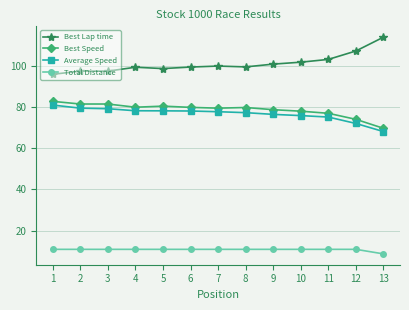

What are all the series names shown in the legend?

Best Lap time, Best Speed, Average Speed, Total Distance